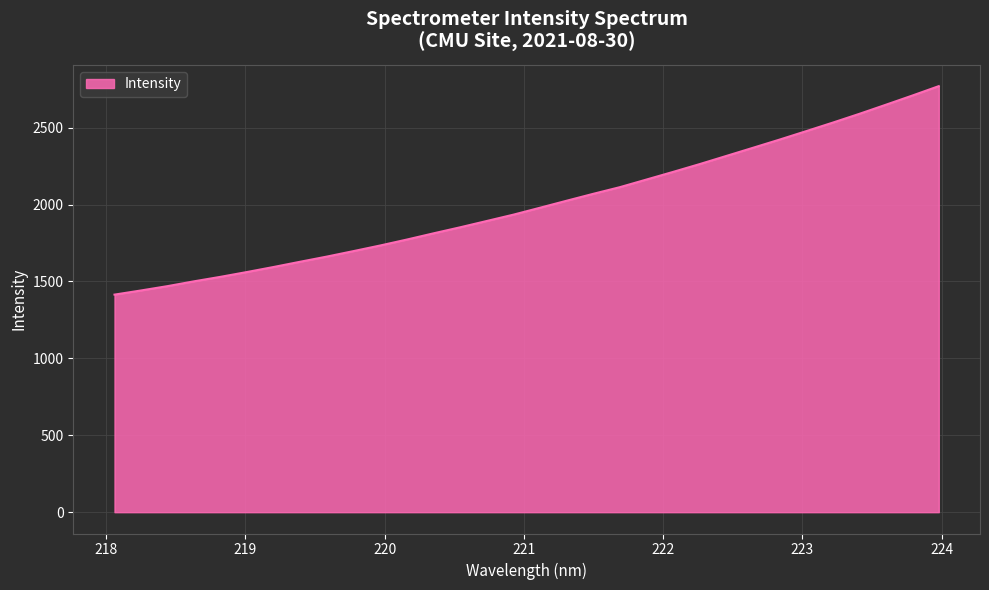

What is the difference between the maximum and minimum values?

1355.2